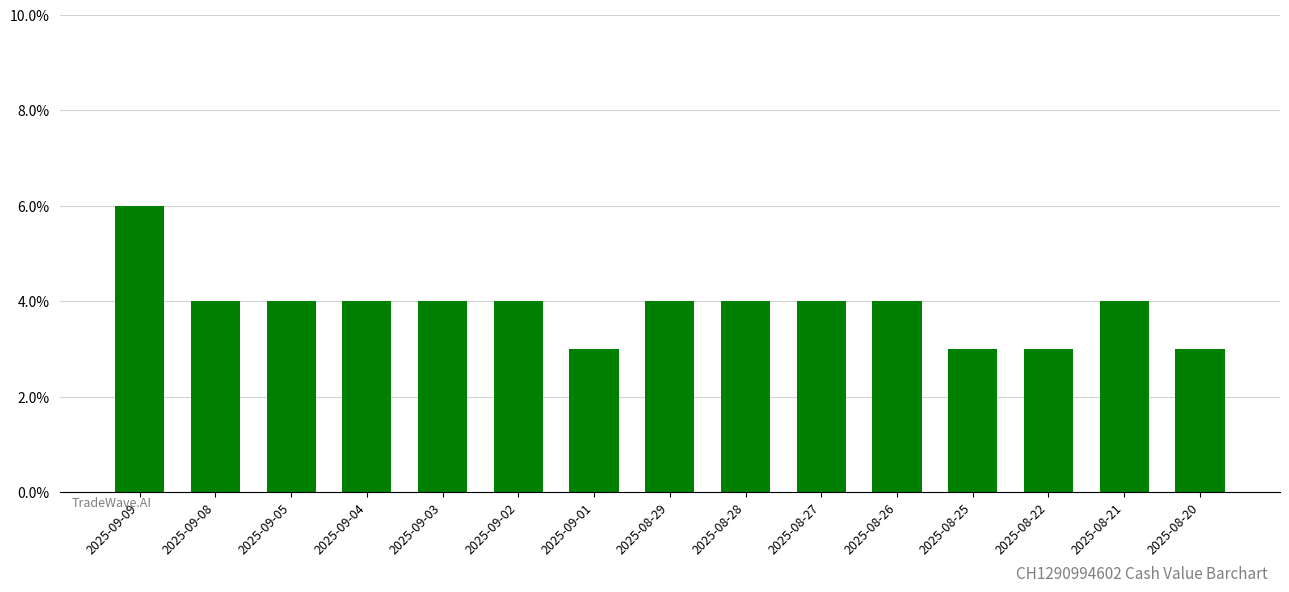

List the labels in order of value, smallest first.

2025-09-01, 2025-08-25, 2025-08-22, 2025-08-20, 2025-09-08, 2025-09-05, 2025-09-04, 2025-09-03, 2025-09-02, 2025-08-29, 2025-08-28, 2025-08-27, 2025-08-26, 2025-08-21, 2025-09-09